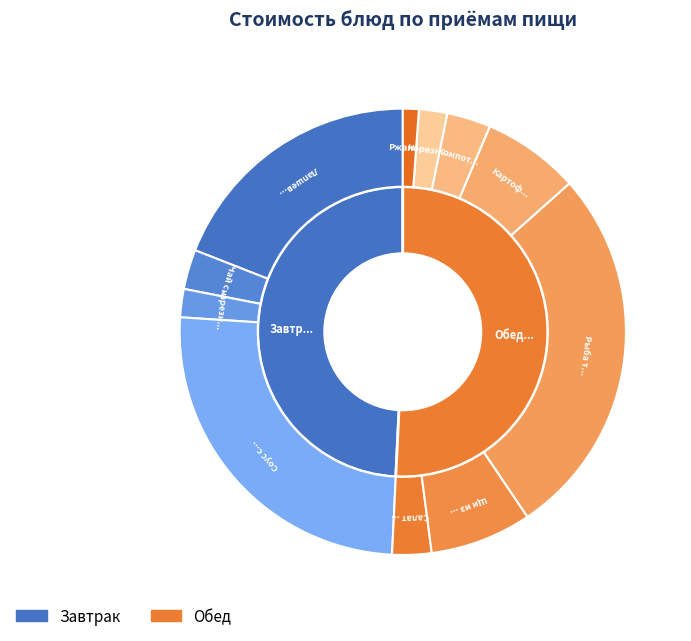

Does any single category account for the majority?

No